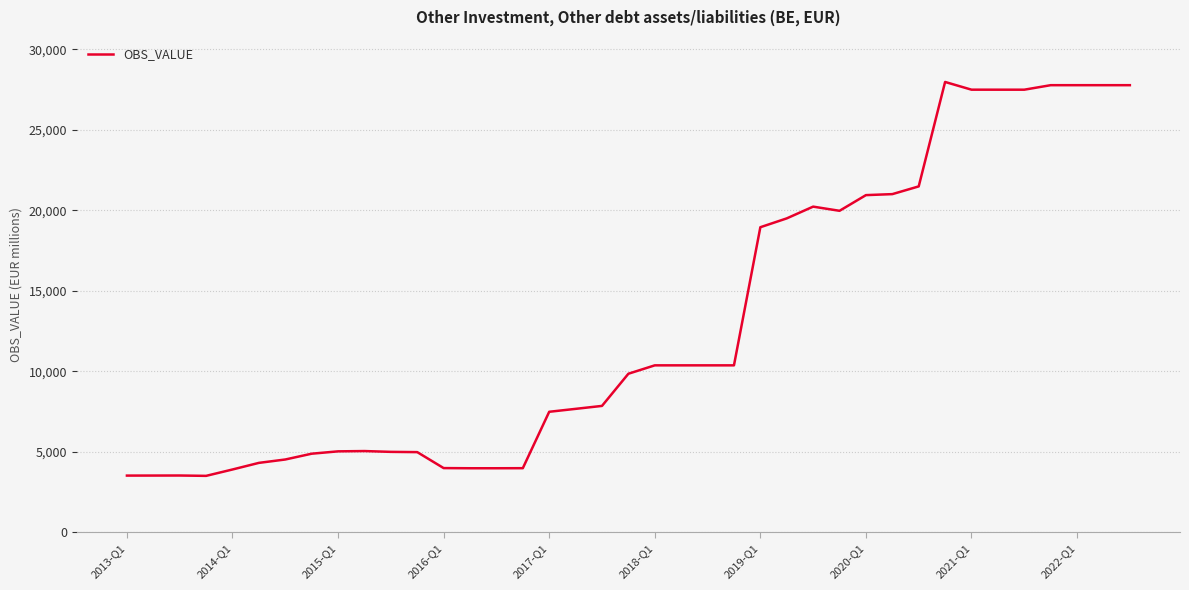

What is the maximum value shown in the chart?

27965